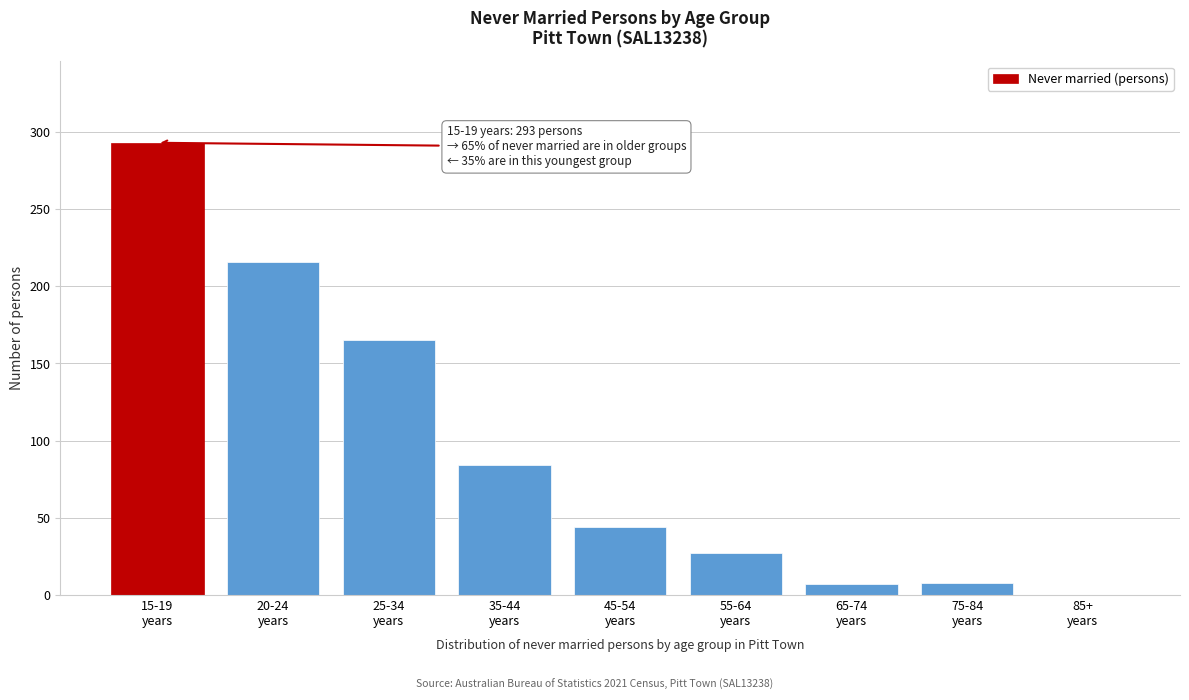

What is the maximum value shown in the chart?

293